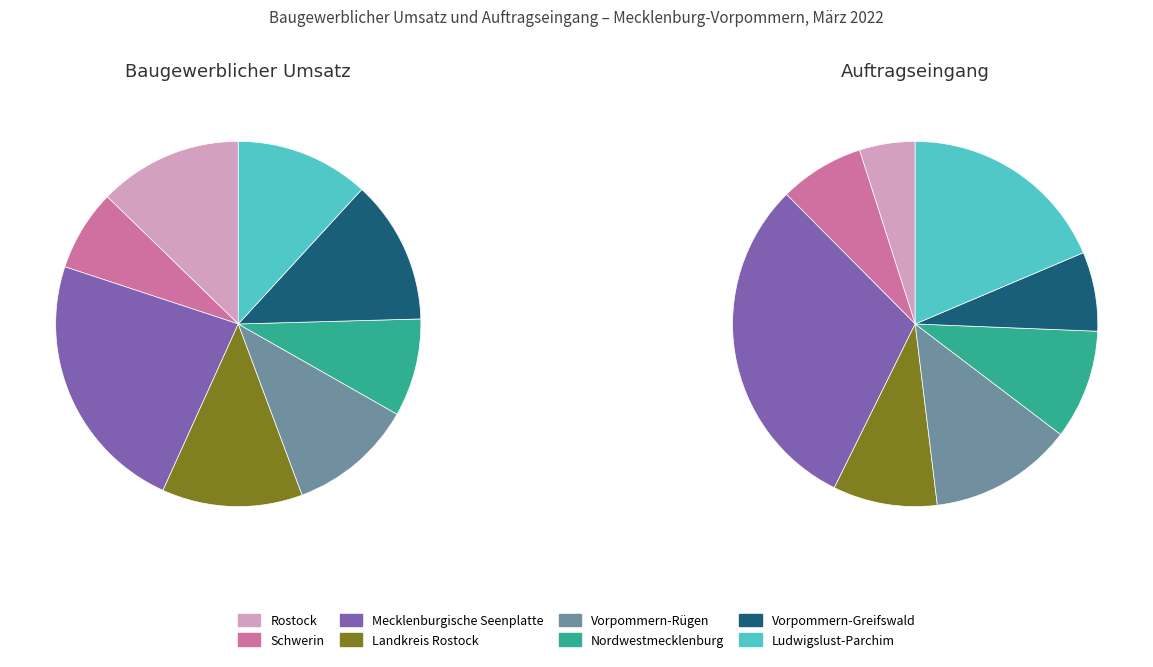

What is the spread (max minus min) of values at Ludwigslust-Parchim?

8522